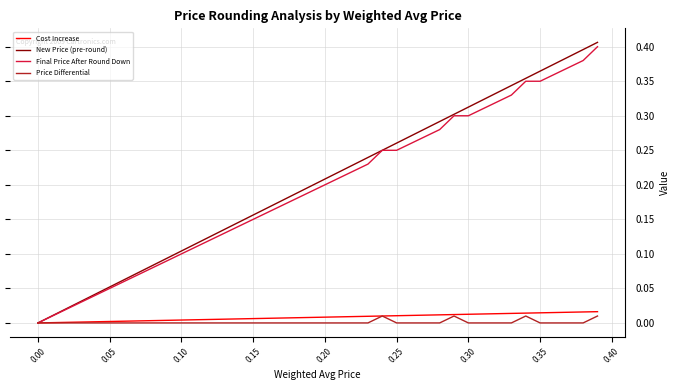

Which series has the largest range (max minus min)?

New Price (pre-round)